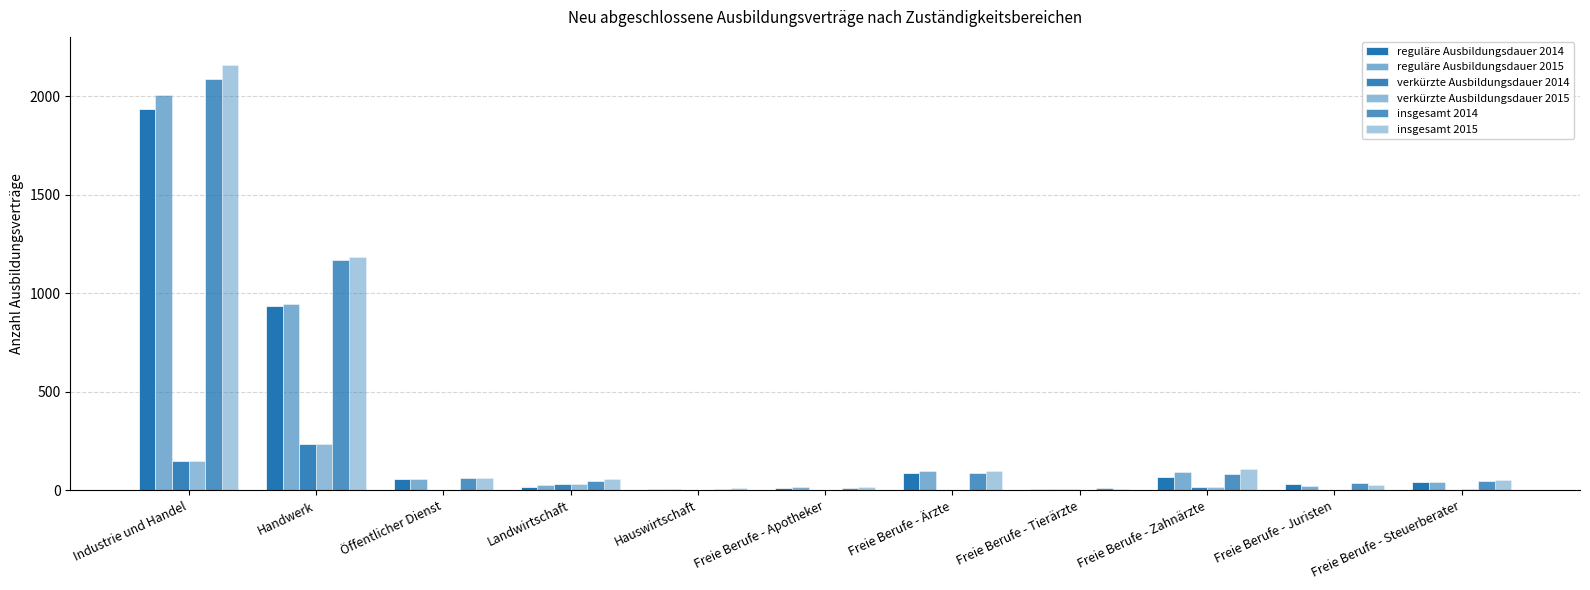

Does the chart contain stacked bars?

No